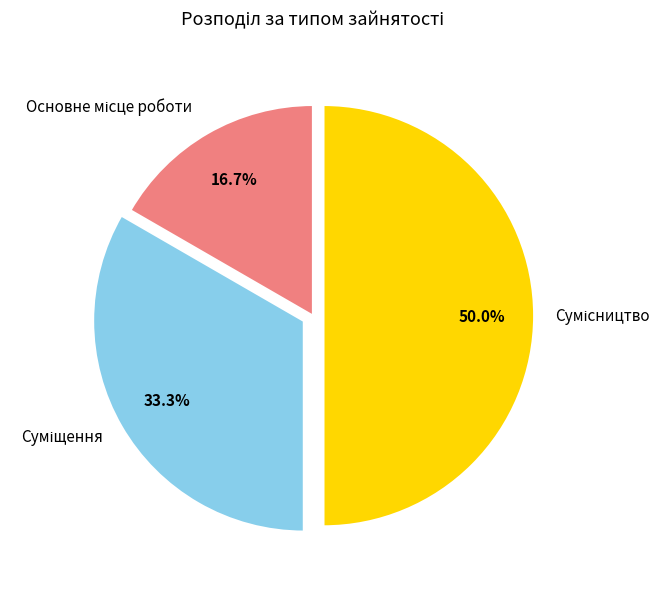

How many segments does this pie chart have?

3